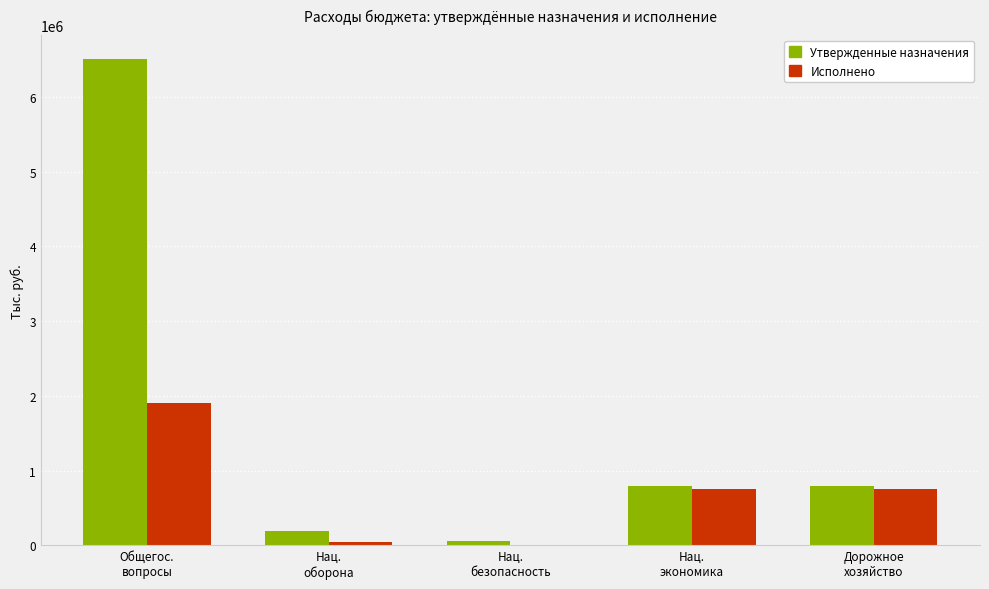

What are all the series names shown in the legend?

Утвержденные назначения, Исполнено